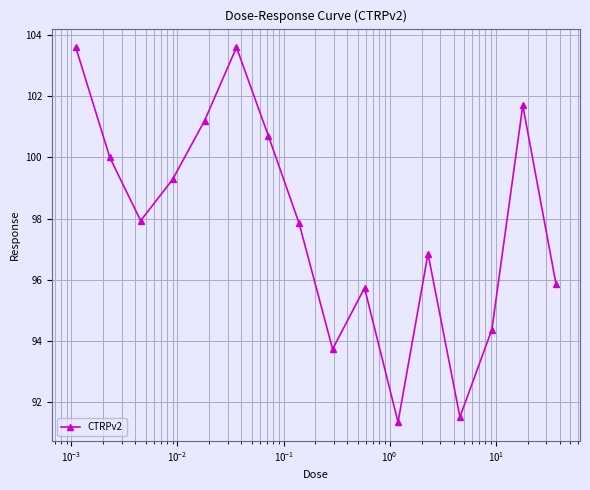

How many interior local peaks (higher than both neighbors) does the data have?

4